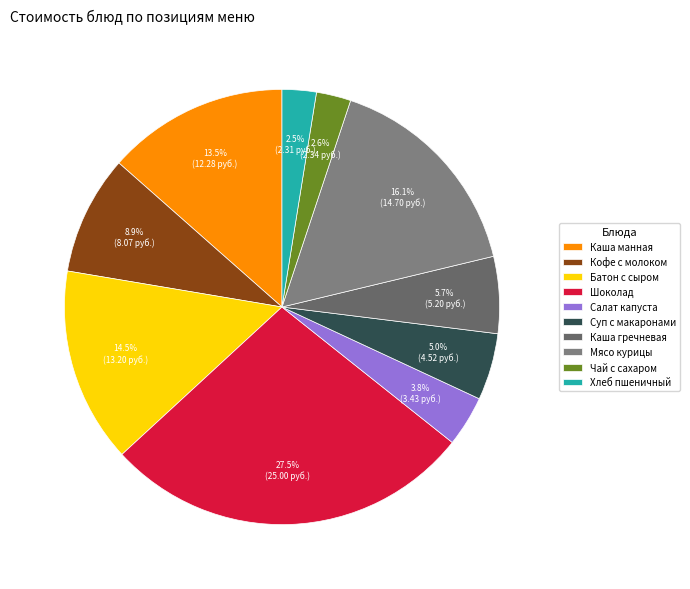

How many slices are in this pie chart?

10